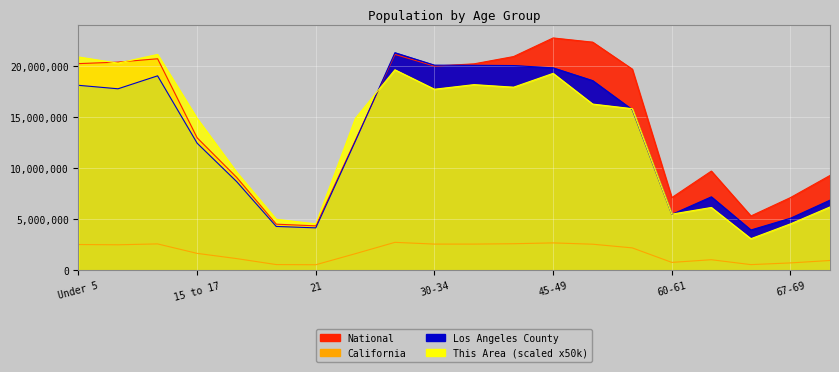

List the labels in order of This Area value, smallest first.

65-66, 21, 67-69, 20, 60-61, 62-64, 70-74, 18-19, 15 to 17, 22-24, 55-59, 50-54, 30-34, 40-44, 35-39, 45-49, 25-29, 5 to 9, Under 5, 10 to 14